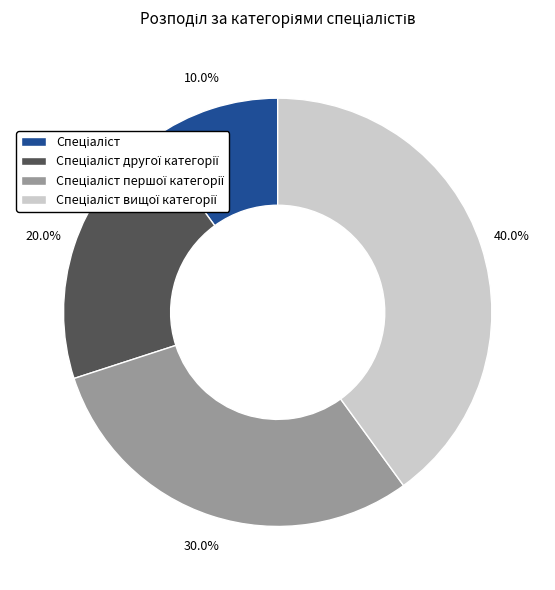

Is there any slice that represents more than half of the pie?

No